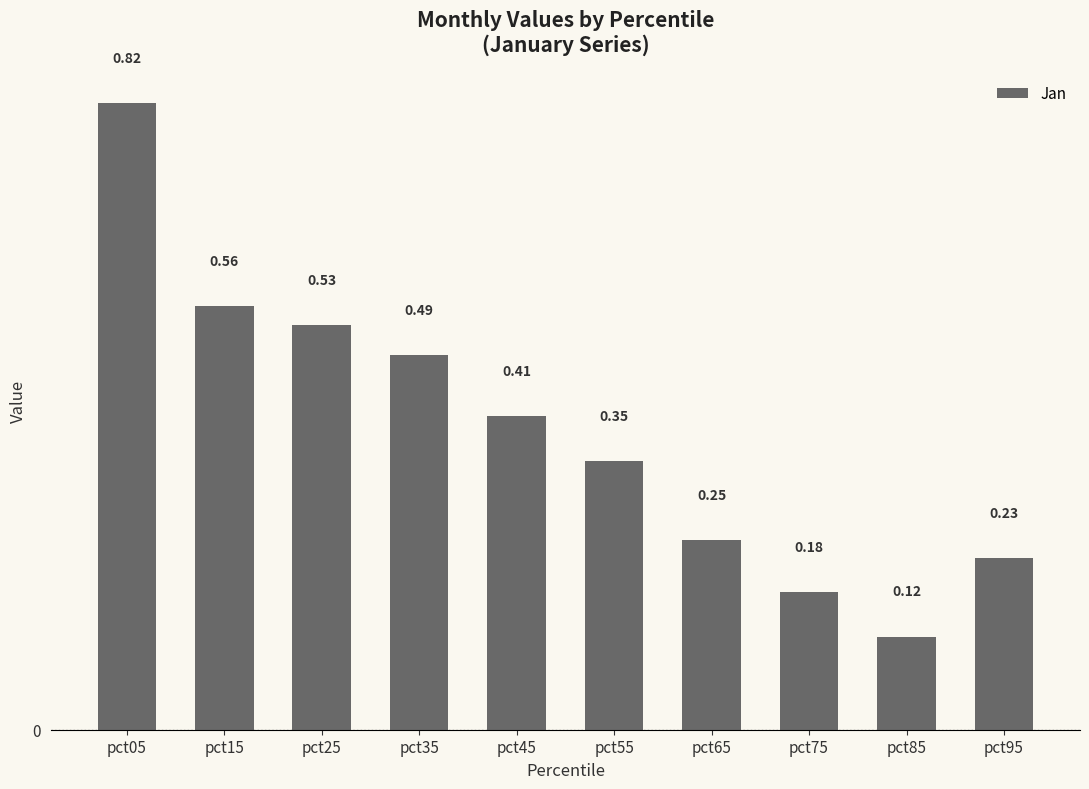

What is the change in value from pct05 to pct75?

-0.6